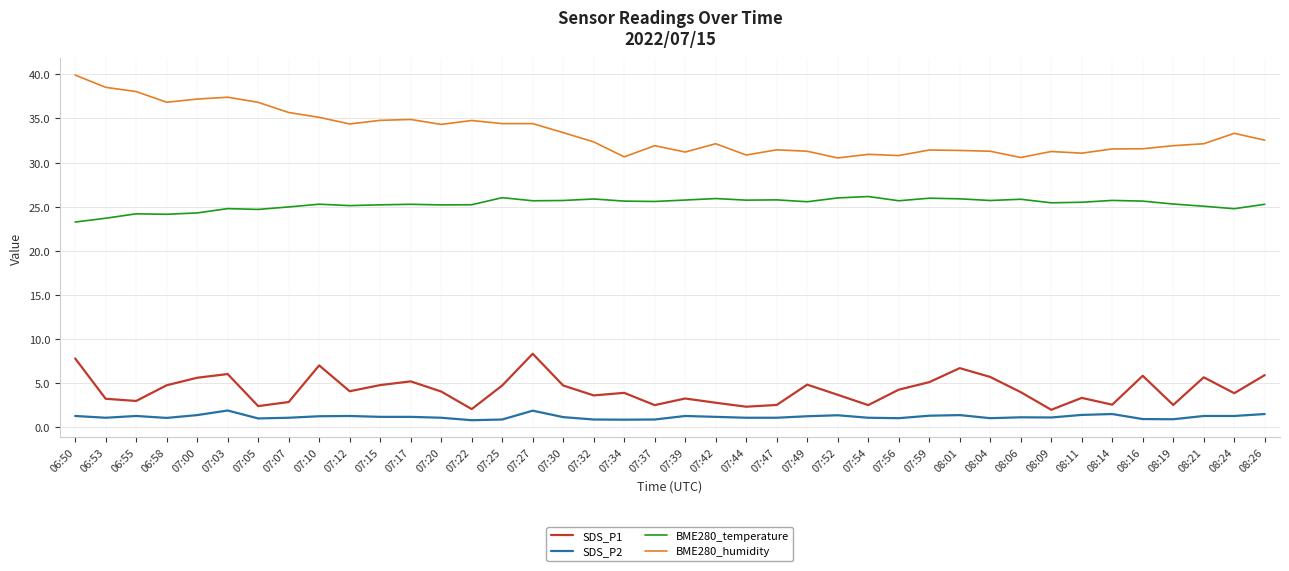

Between 07:34 and 07:54, which series saw the biggest shift?

SDS_P1